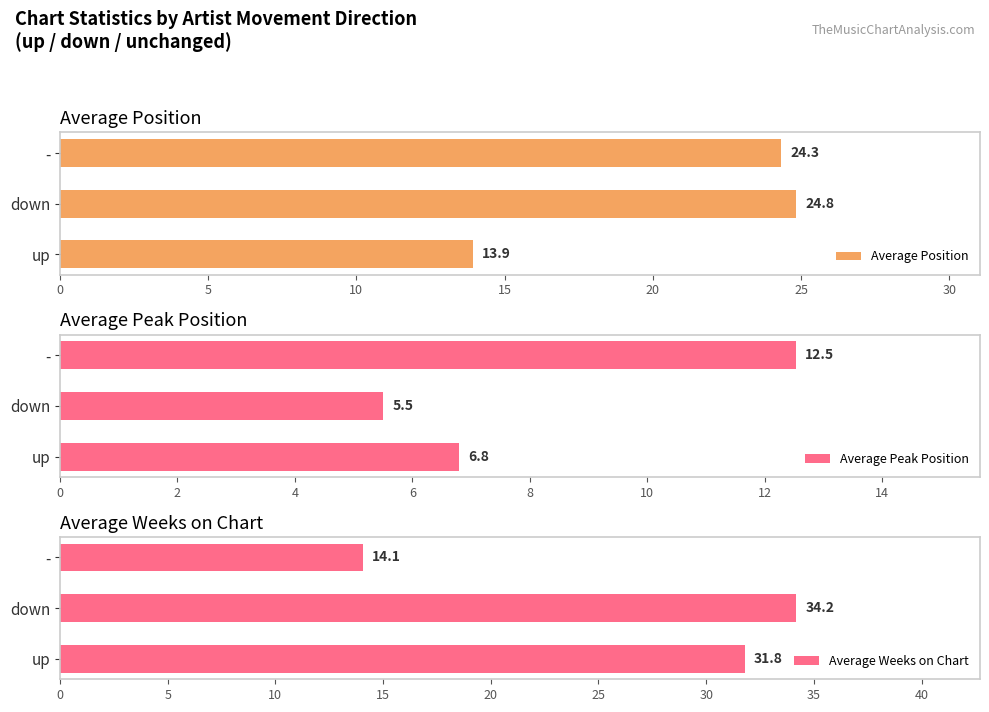

What is the value of the Average Position bar at the 3rd from the left?

24.3